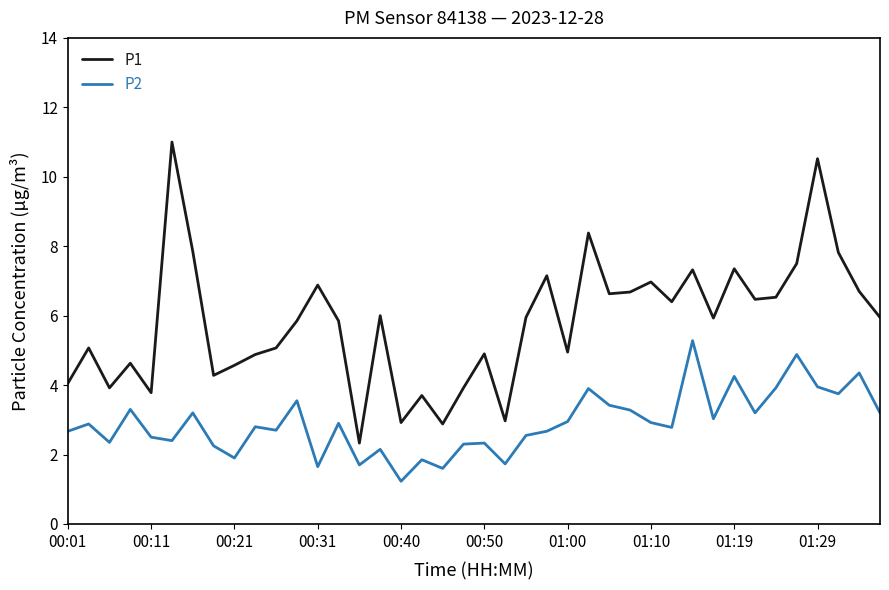

What are all the series names shown in the legend?

P1, P2